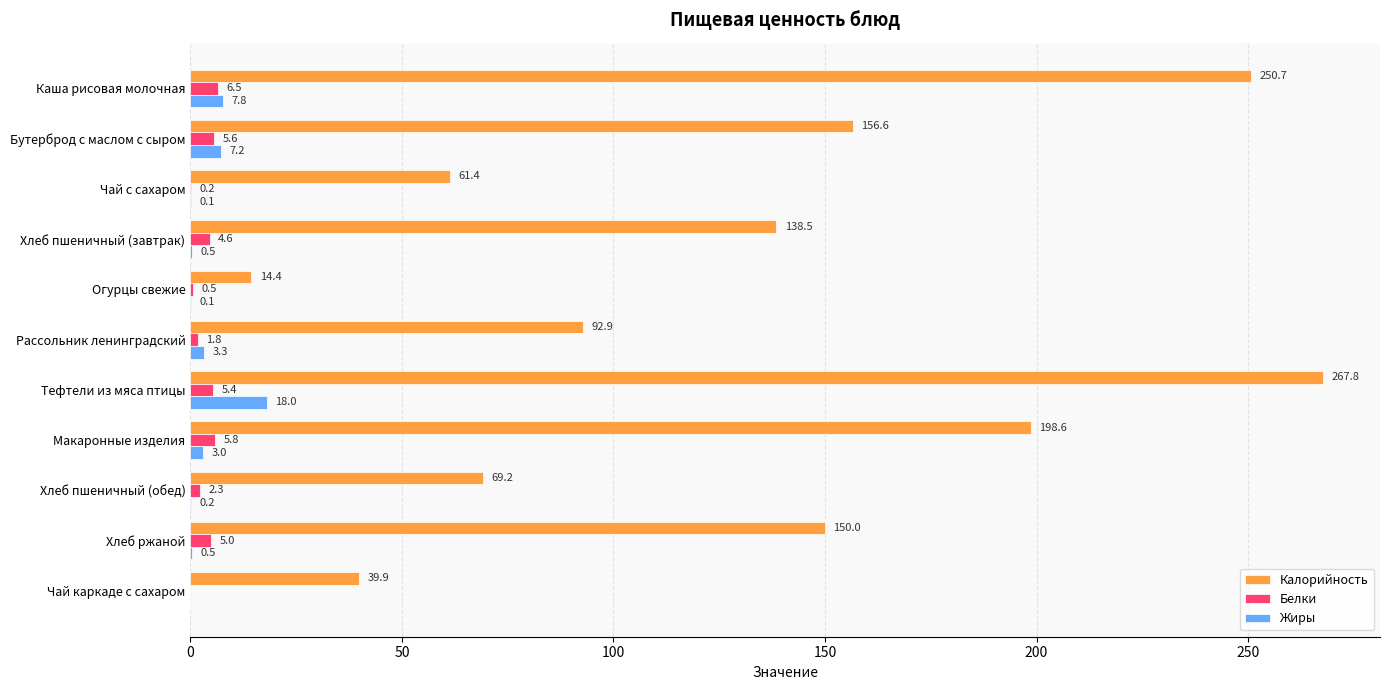

What is the sum of all Жиры values?

40.7